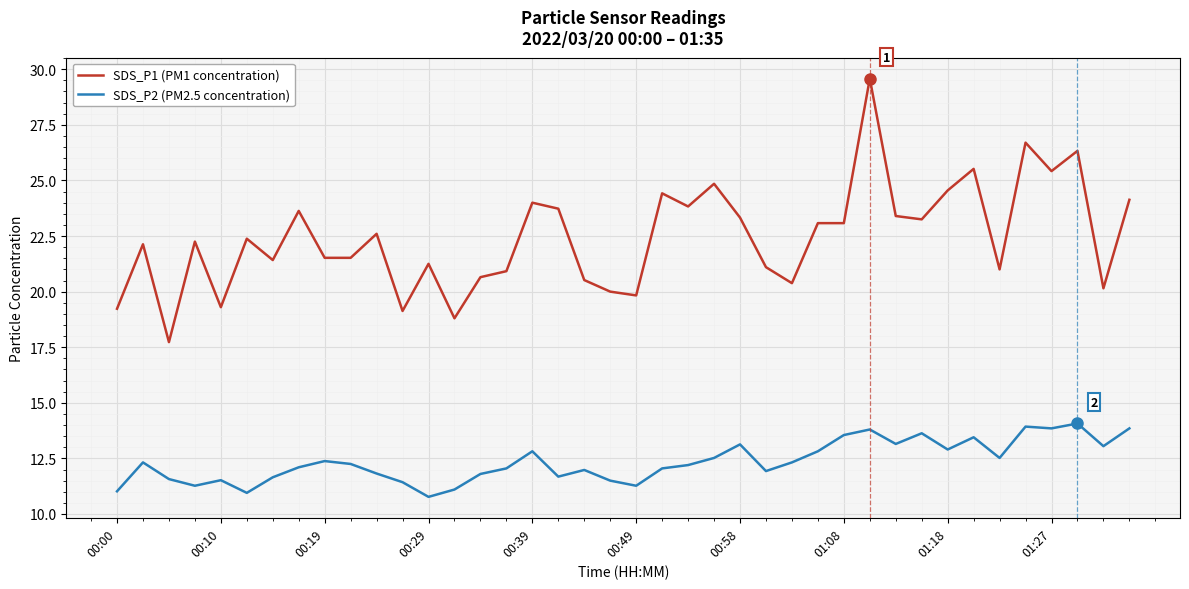

What is the difference between the maximum and minimum values in the SDS_P2 (PM2.5 concentration) series?

3.3